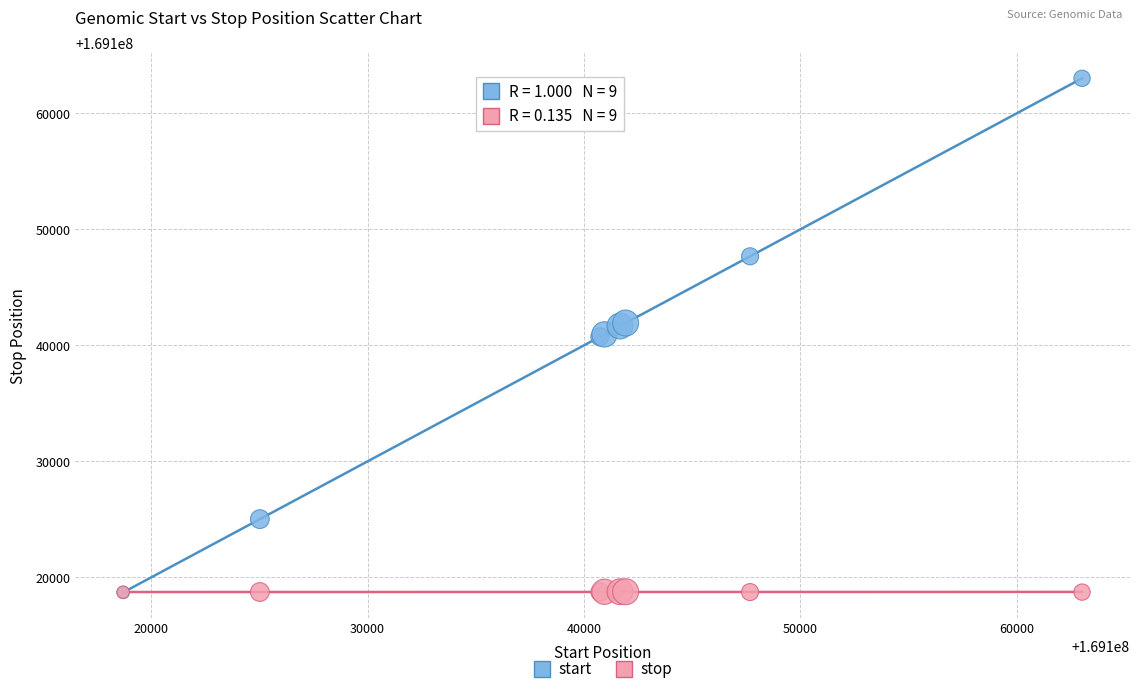

What are all the series names shown in the legend?

start, stop